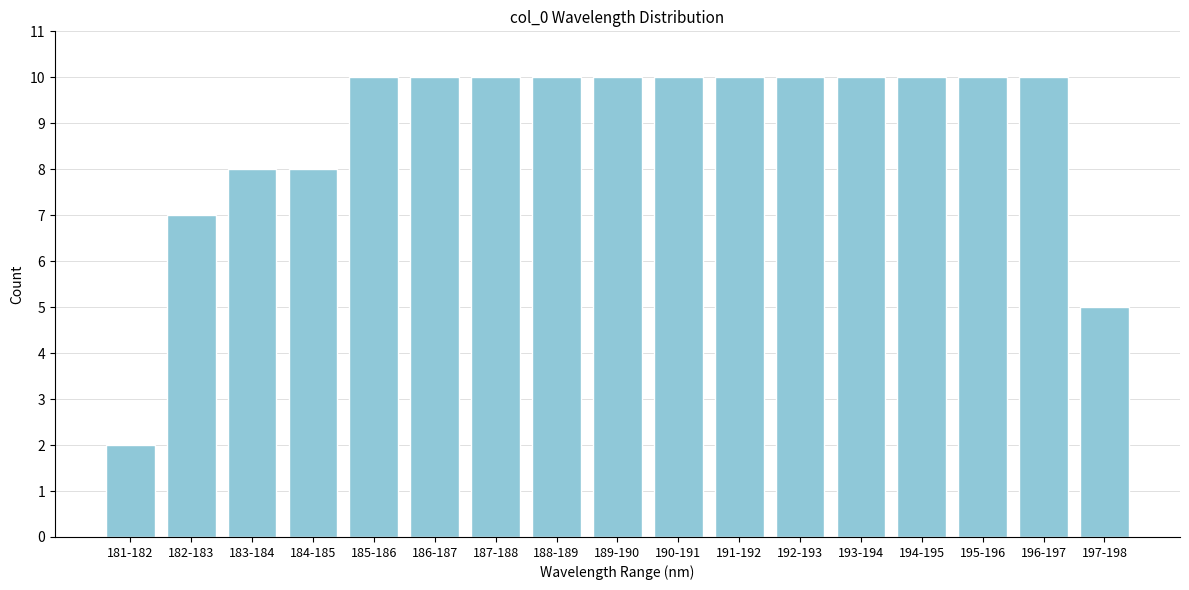

Reading right to left, extract all data points from this chart.

197-198=5	196-197=10	195-196=10	194-195=10	193-194=10	192-193=10	191-192=10	190-191=10	189-190=10	188-189=10	187-188=10	186-187=10	185-186=10	184-185=8	183-184=8	182-183=7	181-182=2